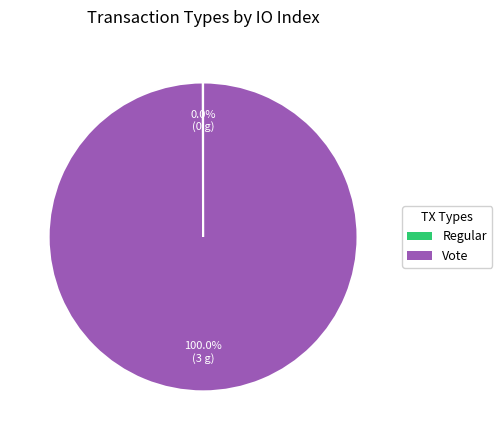

To the nearest percent, what portion does Vote represent?

100%